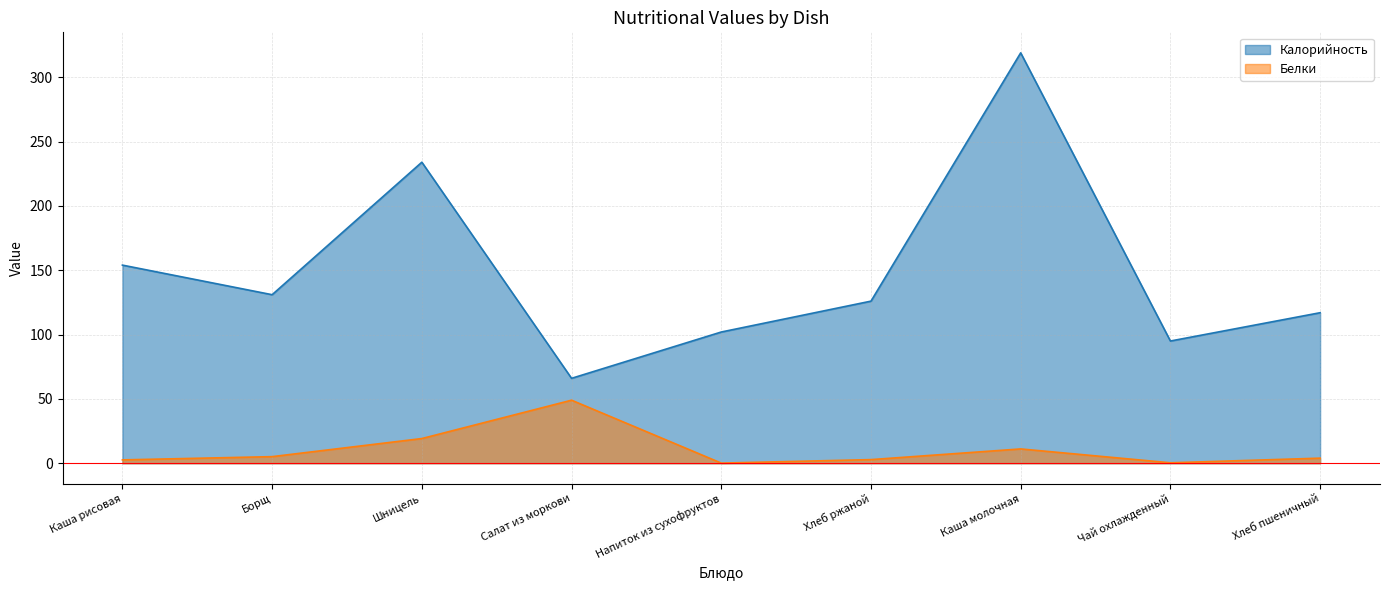

Reading left to right, extract all data points from this chart.

Калорийность: 154.0	131.0	234.0	66.0	102.0	126.0	319.0	95.0	117.0
Белки: 2.6	5.1	19.2	49.0	0.1	2.8	11.1	0.3	4.0